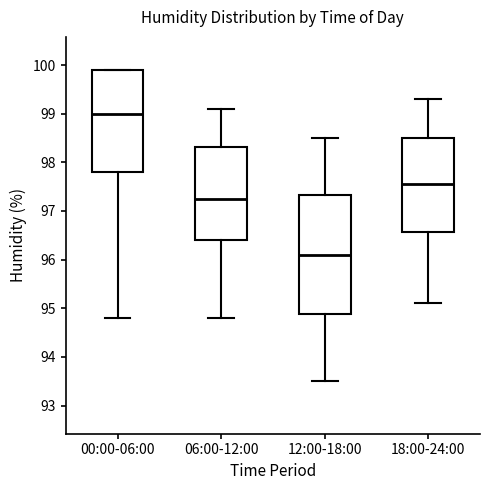

Where does the upper whisker of the box for 18:00-24:00 end on the y-axis? The values are not printed on the chart, so give them approximately, as read against the axis.

99.3